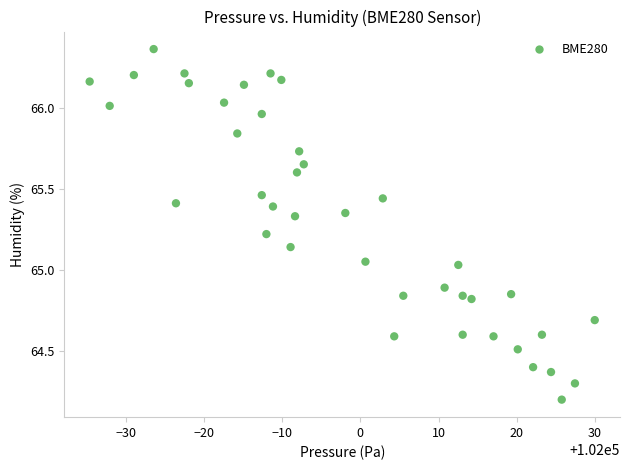

What is the range of X values (max minus min)?

64.6